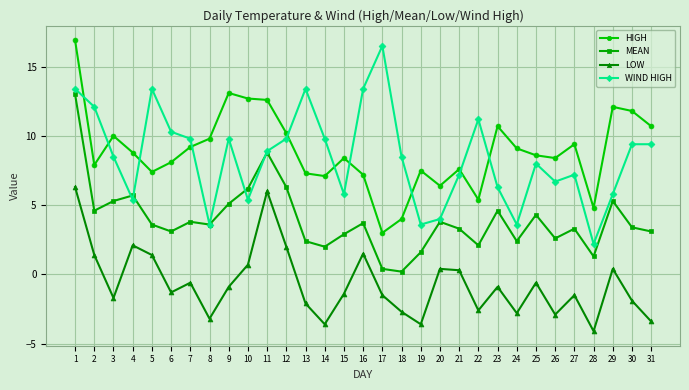

The value of HIGH at 11 is 12.6. True or false?

True